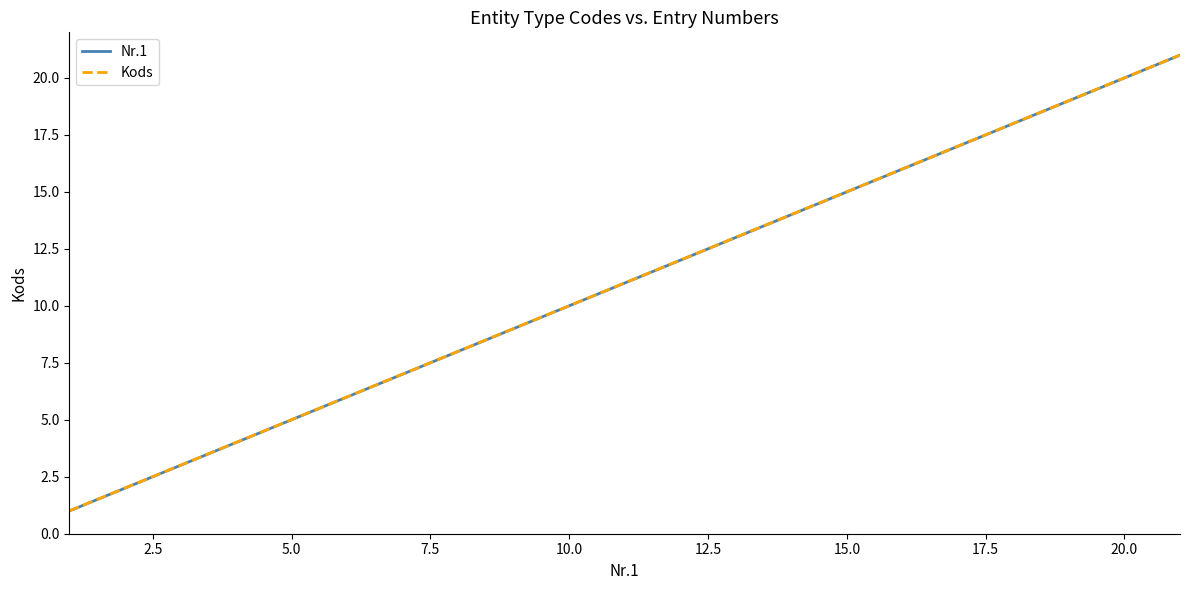

How many lines are shown in the chart?

2